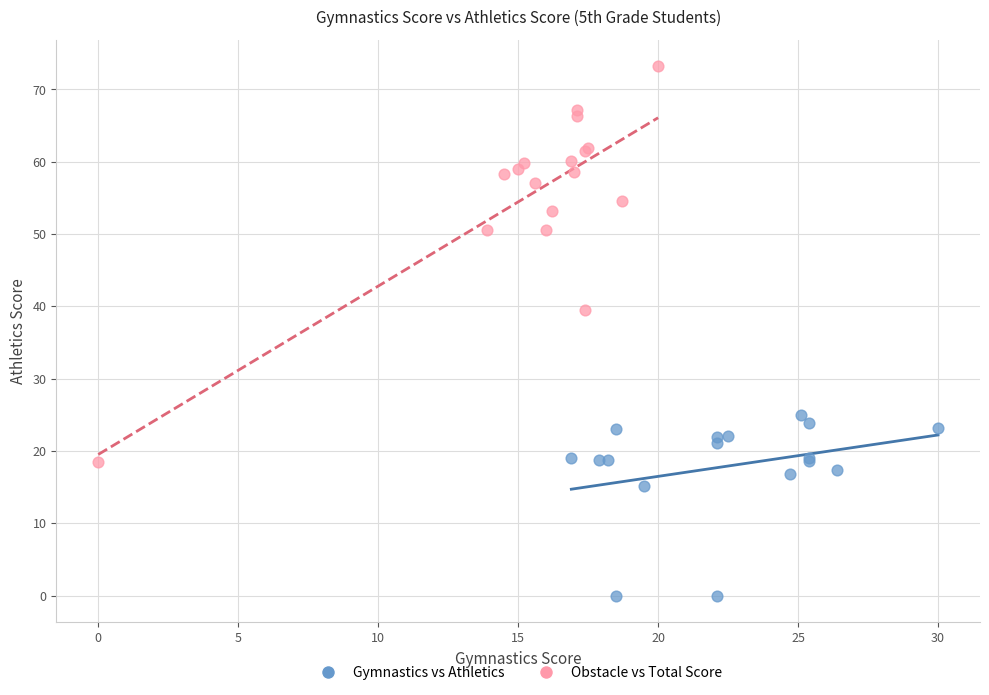

Which series reaches the maximum Y coordinate?

Obstacle vs Total Score